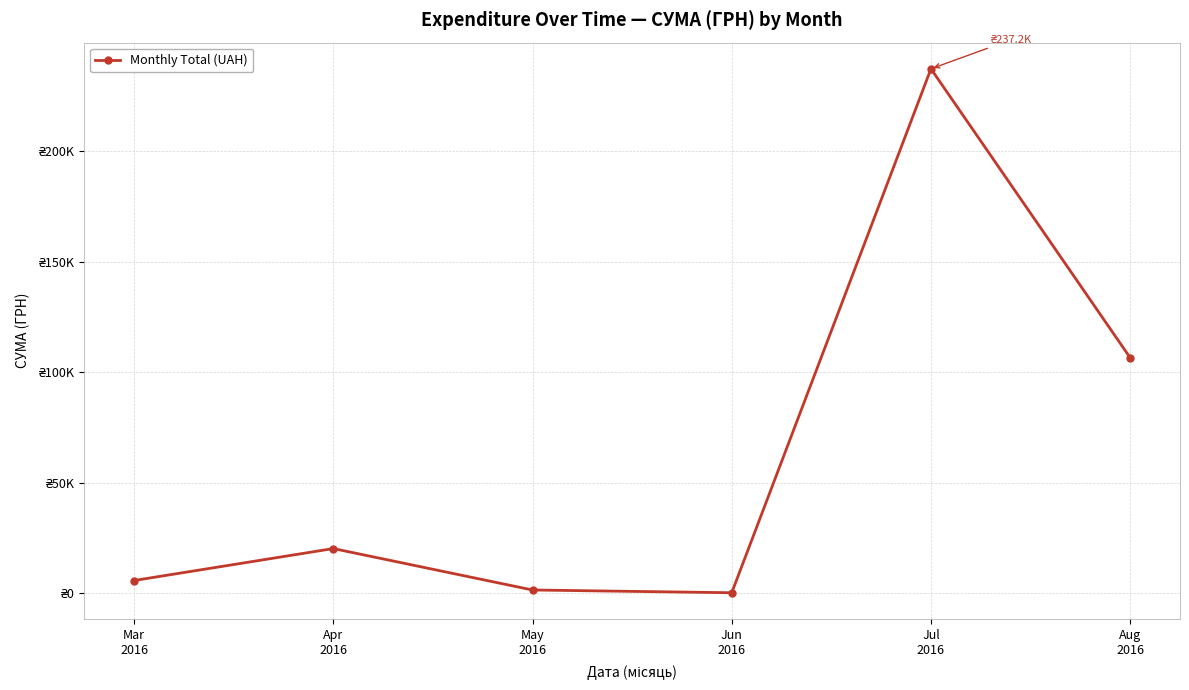

Which label corresponds to the largest value in the chart?

Jul
2016